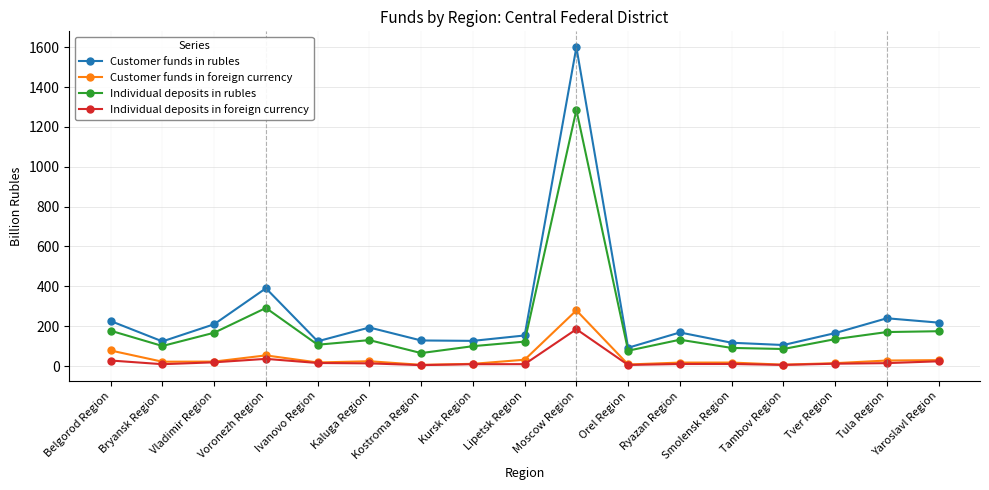

True or false: Customer funds in rubles and Customer funds in foreign currency intersect in this chart.

False